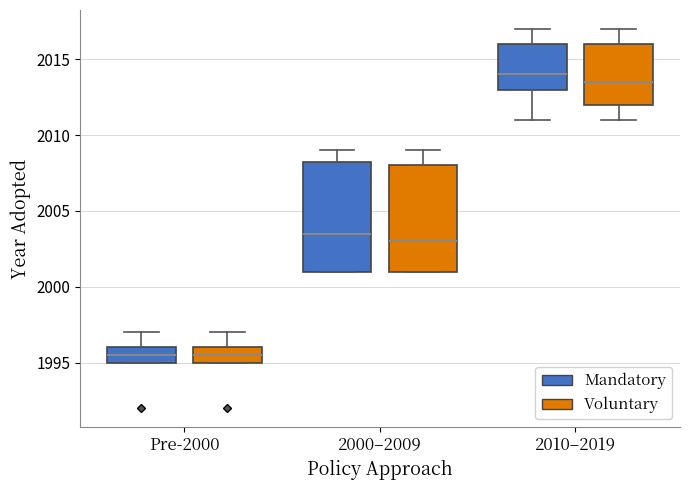

Reading left to right, transcribe this box plot: for each box, give where its median line is, the range the box spans, and where its two whiskers end, as read against the y-axis. The values are not printed on the chart, so give them approximately, as read against the axis.

Pre-2000 (Mandatory): median 1995.5, box 1995.0 to 1996.0, whiskers 1995.0 to 1997.0
Pre-2000 (Voluntary): median 1995.5, box 1995.0 to 1996.0, whiskers 1995.0 to 1997.0
2000–2009 (Mandatory): median 2003.5, box 2001.0 to 2008.5, whiskers 2001.0 to 2009.0
2000–2009 (Voluntary): median 2003.0, box 2001.0 to 2008.0, whiskers 2001.0 to 2009.0
2010–2019 (Mandatory): median 2014.0, box 2013.0 to 2016.0, whiskers 2011.0 to 2017.0
2010–2019 (Voluntary): median 2013.5, box 2012.0 to 2016.0, whiskers 2011.0 to 2017.0